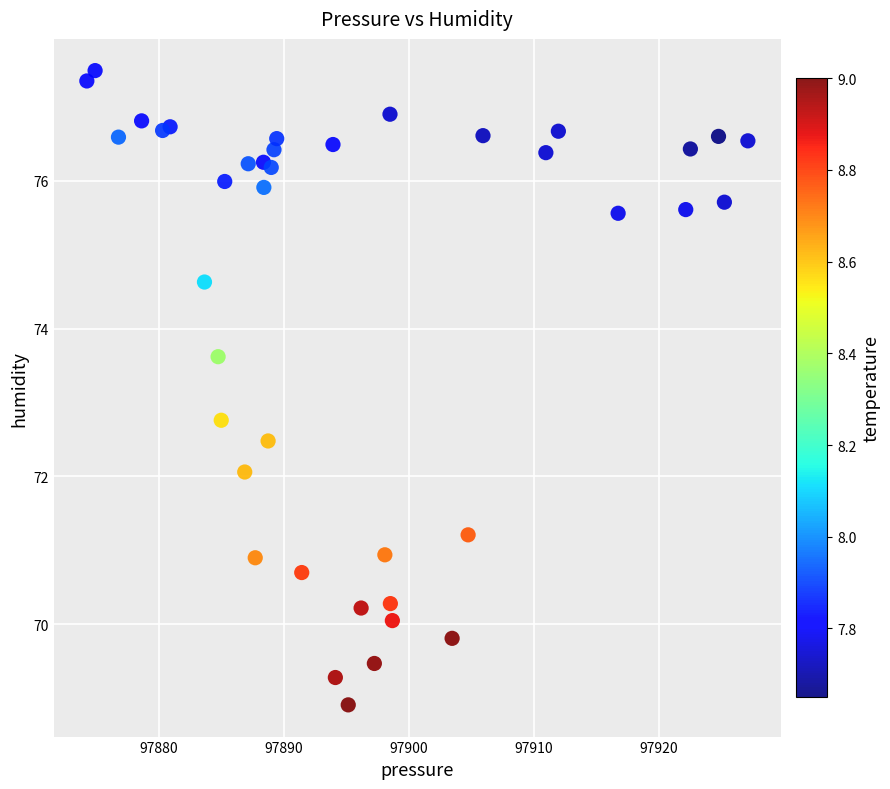

What Y value in the scatter plot is closest to 73?

72.8